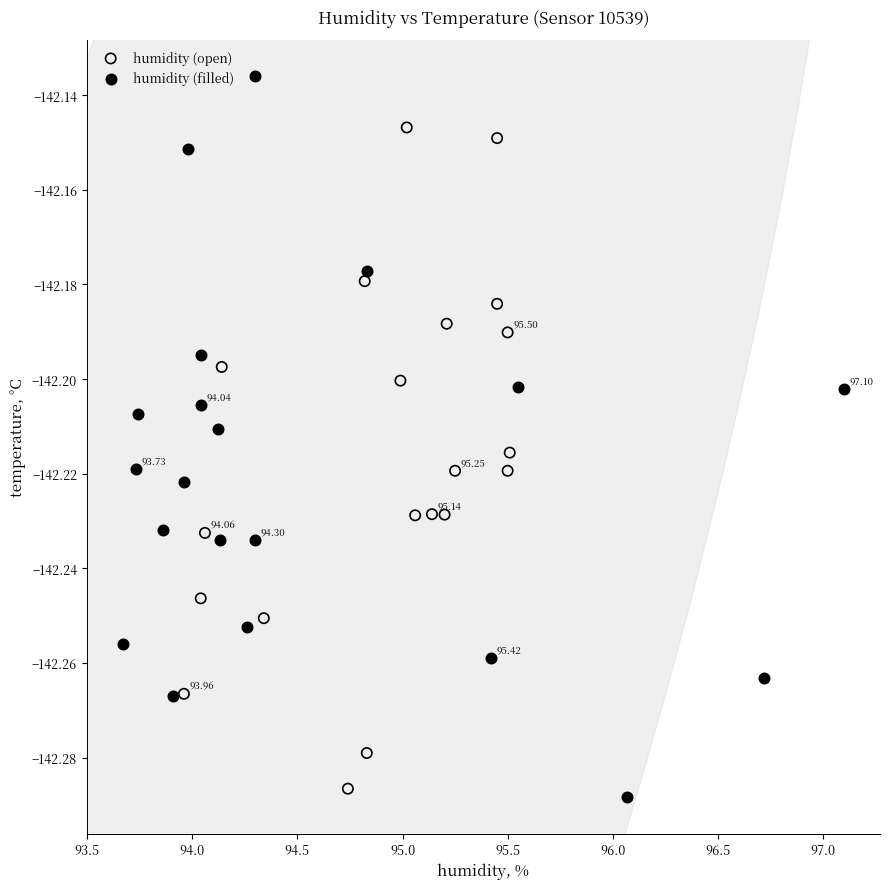

Which series has the largest Y range (max minus min)?

humidity (filled)